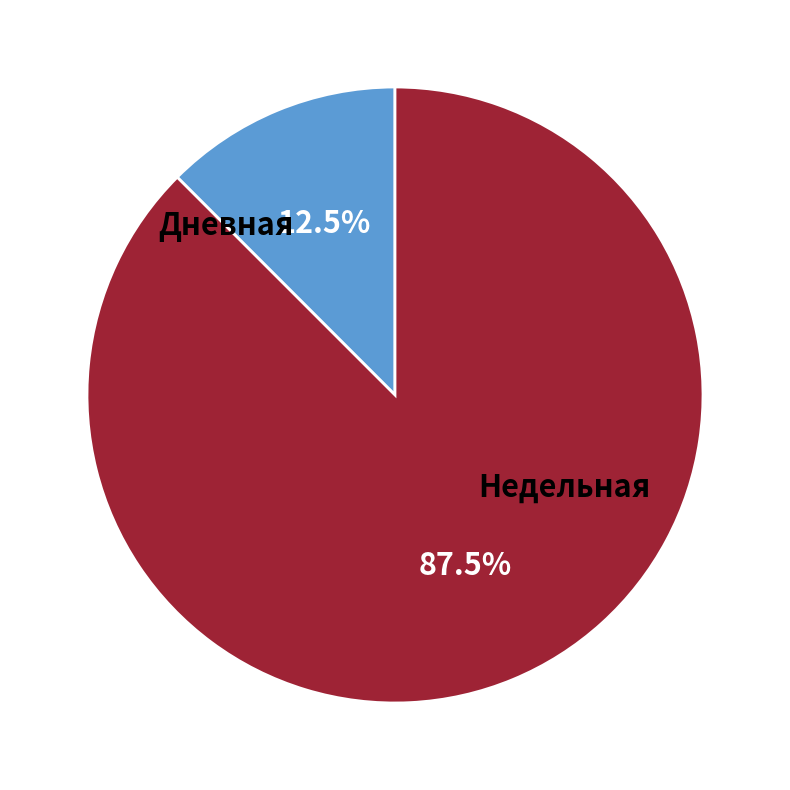

Is there a majority slice in this chart?

Yes